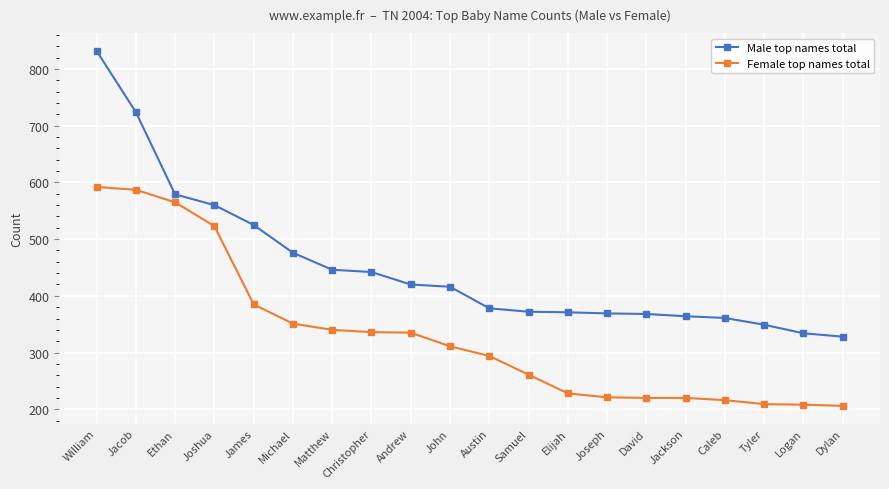

True or false: Female top names total has a value of 228 at Elijah.

True